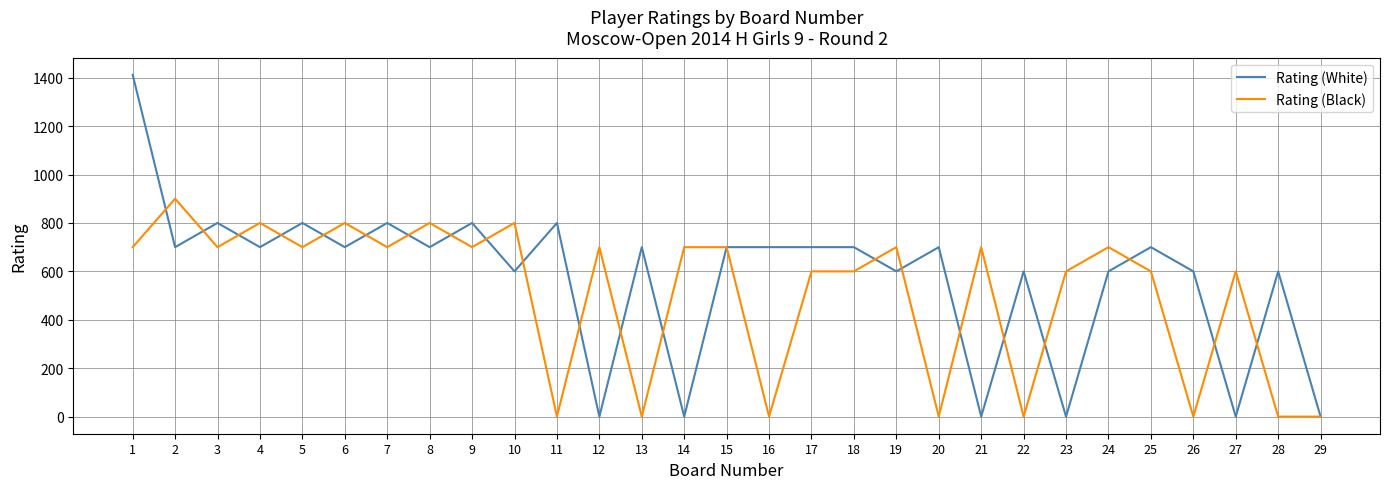

How many values in the Rating (White) series are below 700?

12